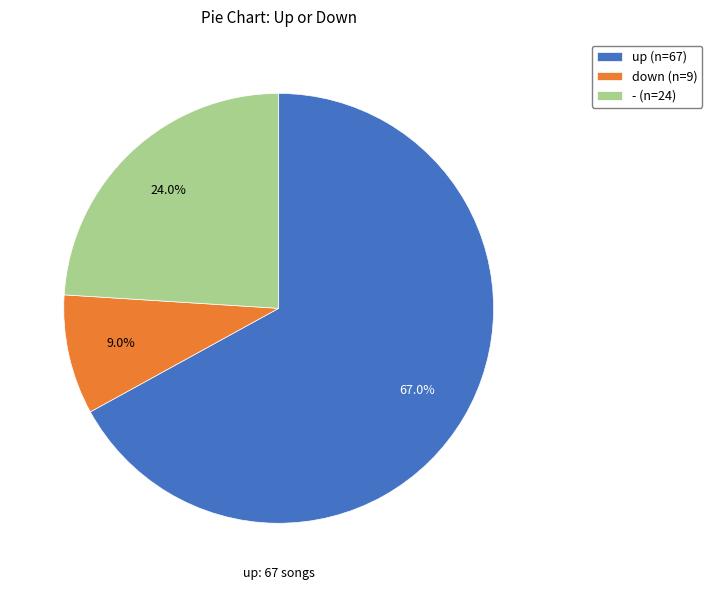

To the nearest percent, what is the difference between the largest and smallest slice percentages?

58%